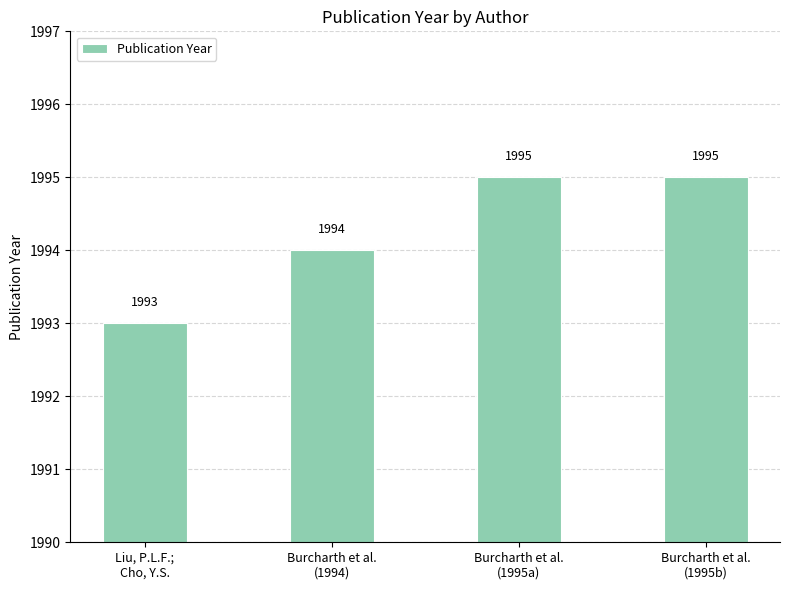

At which category does the chart reach its minimum across all series?

Liu, P.L.F.;
Cho, Y.S.